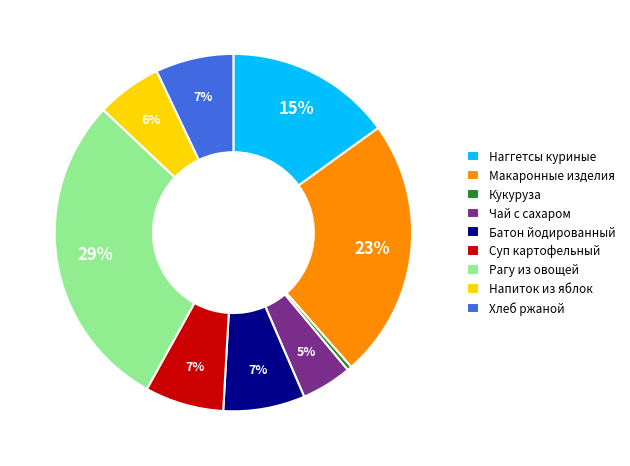

Combined, do Наггетсы куриные and Чай с сахаром account for over 50%?

No